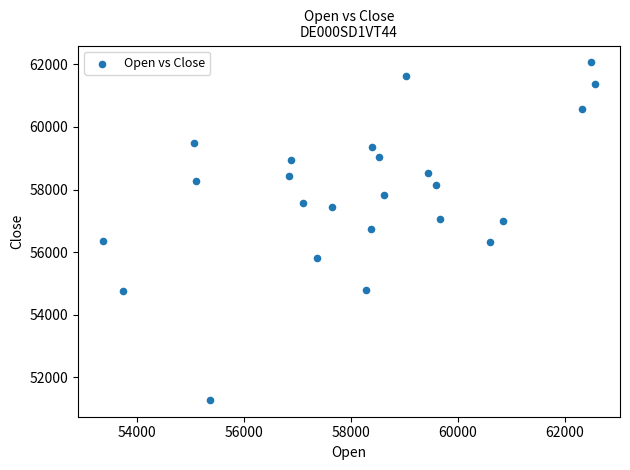

What is the range of Y values (max minus min)?

10775